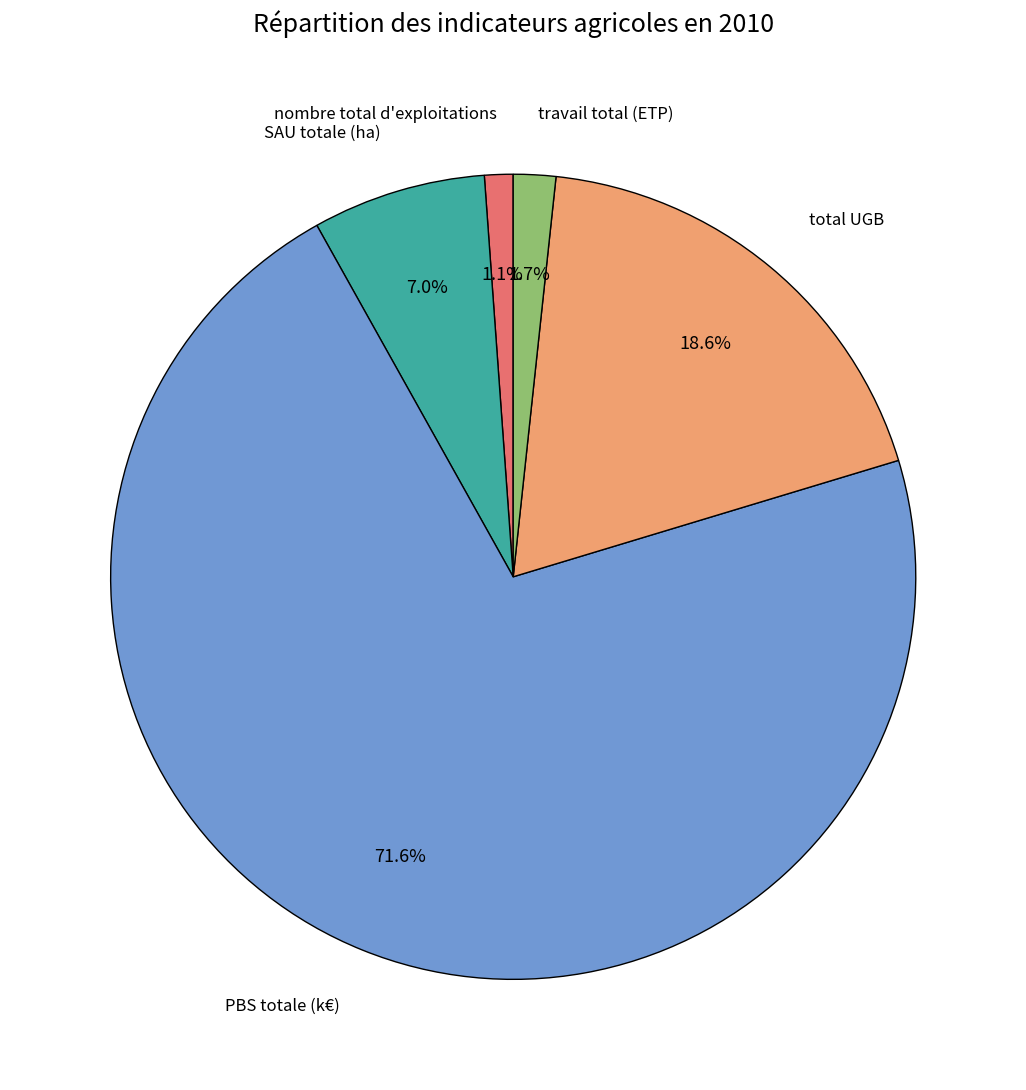

What is the total percentage of PBS totale (k€) and total UGB?

90.2%